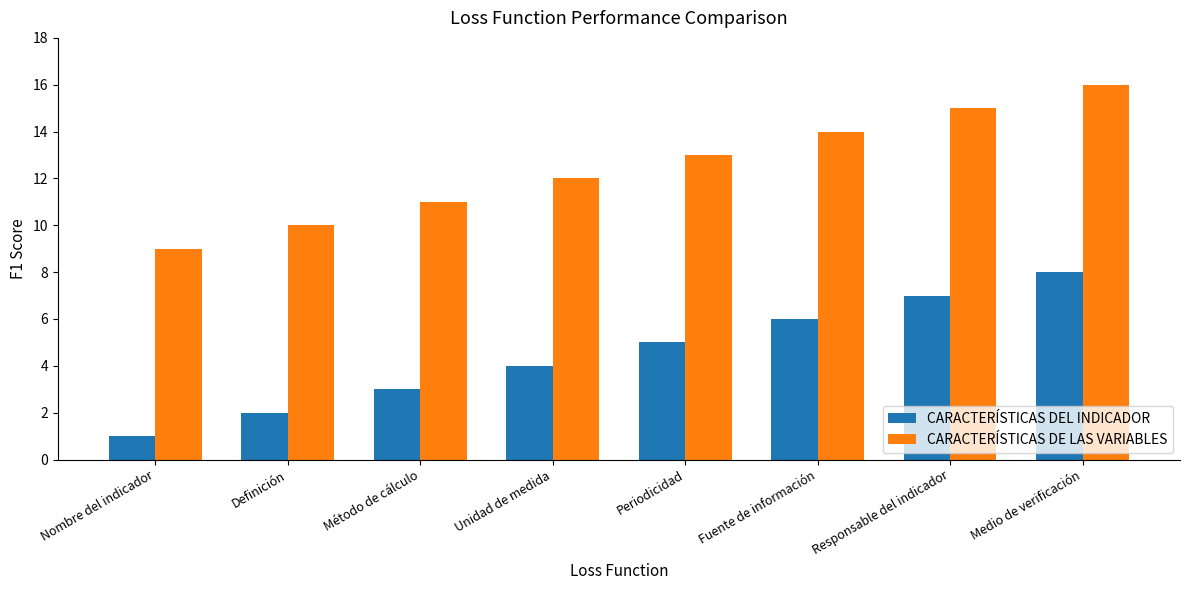

What are all the series names shown in the legend?

CARACTERÍSTICAS DEL INDICADOR, CARACTERÍSTICAS DE LAS VARIABLES